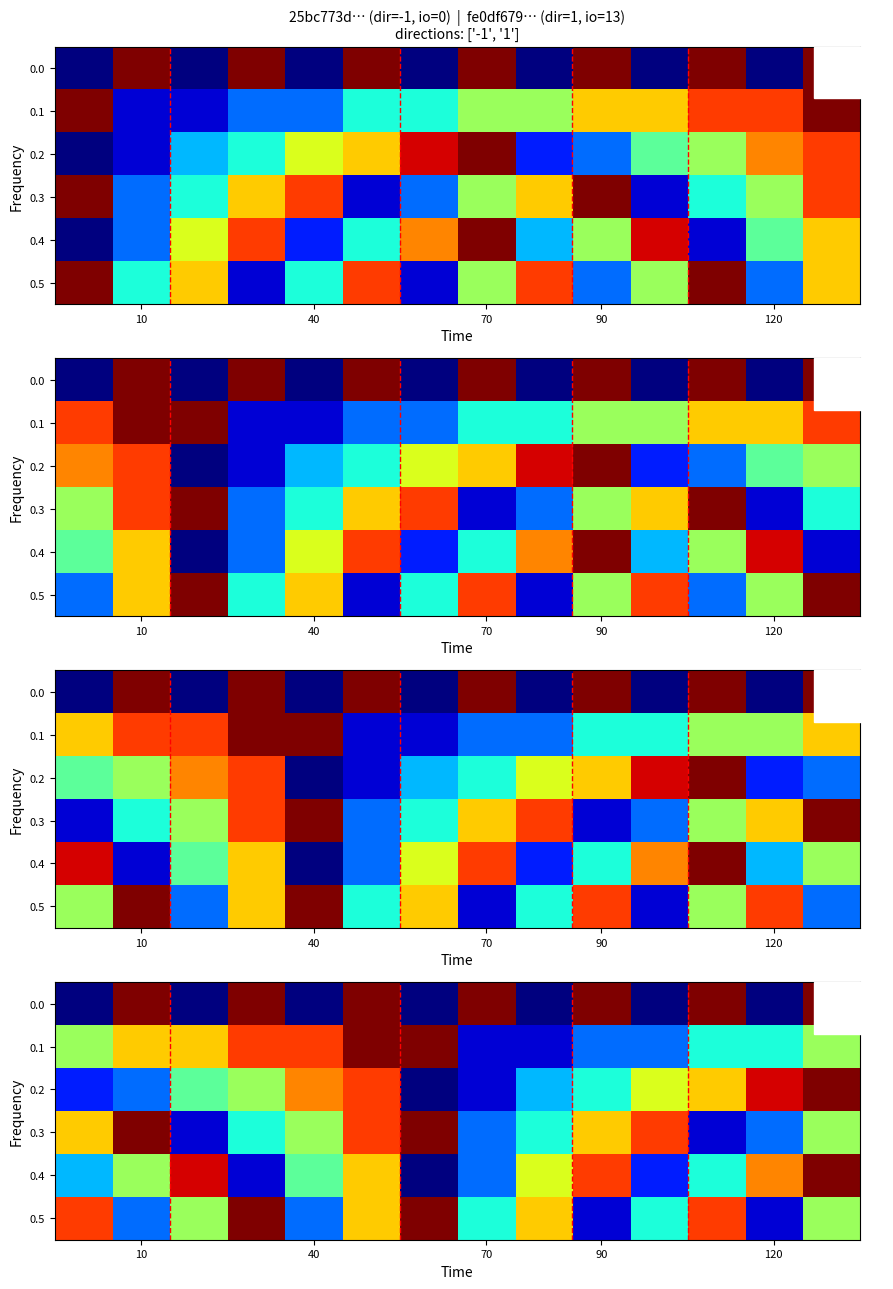

How many positive values does the 0.0 series have?

7